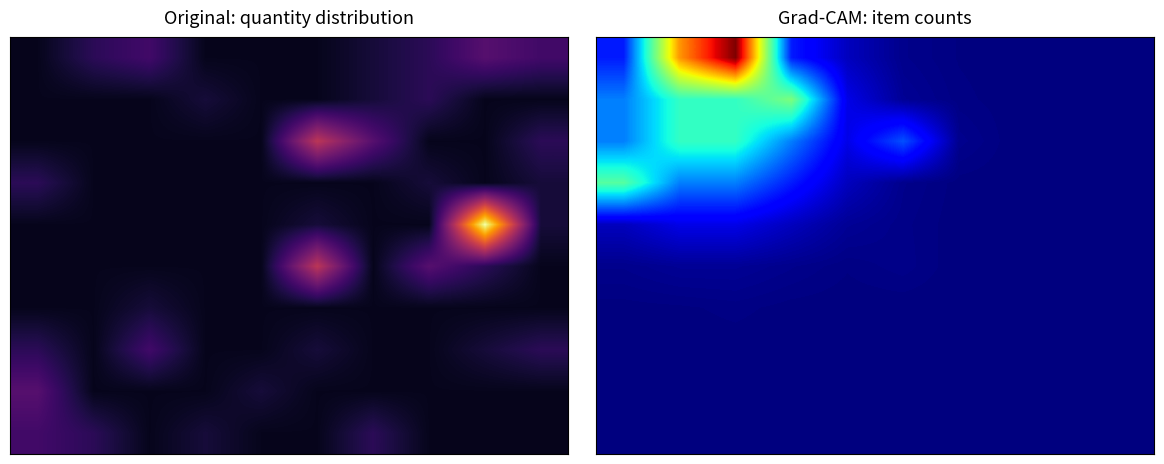

What is the spread (max minus min) of values at 5?

0.2